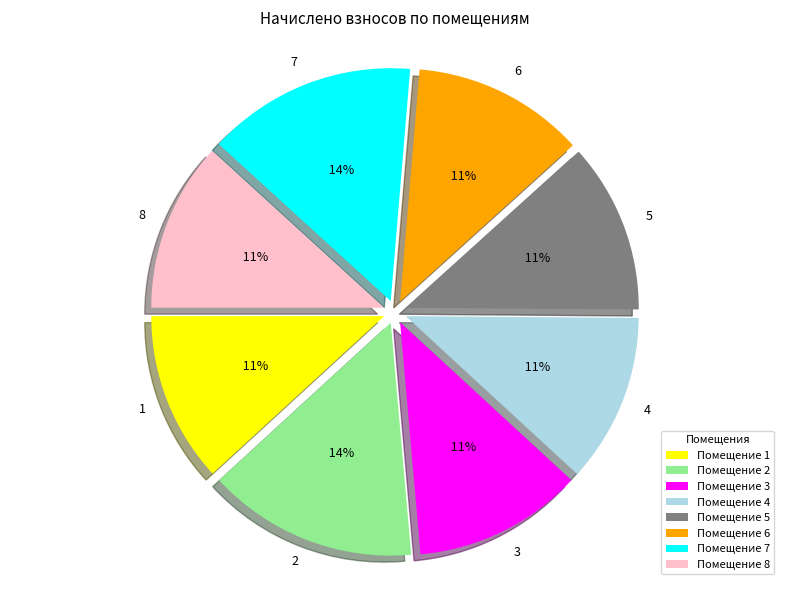

To the nearest percent, what is the difference between the 3 and 7 slice percentages?

3%